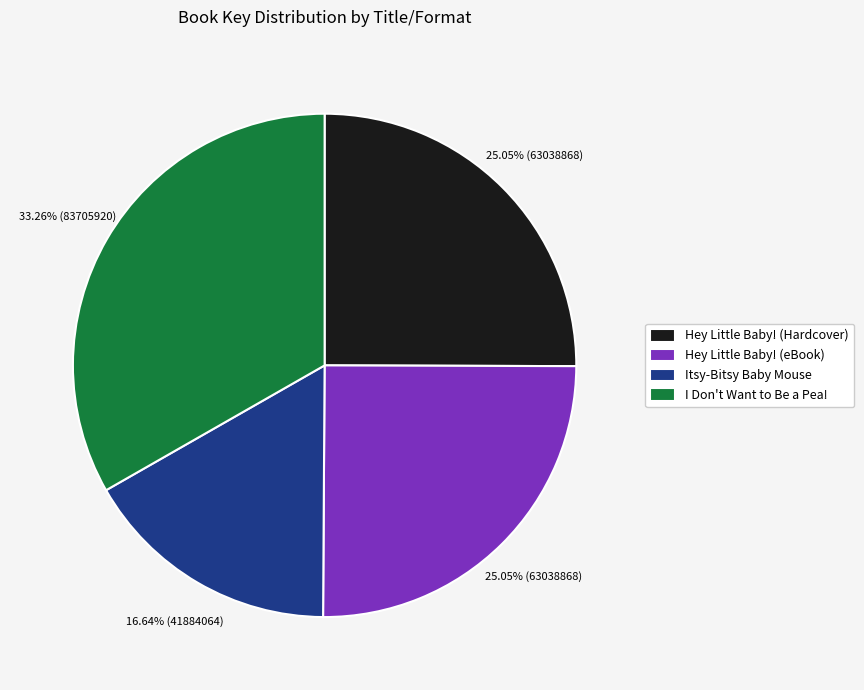

What is the total percentage of I Don't Want to Be a Pea! and Hey Little Baby! (eBook)?

58.3%